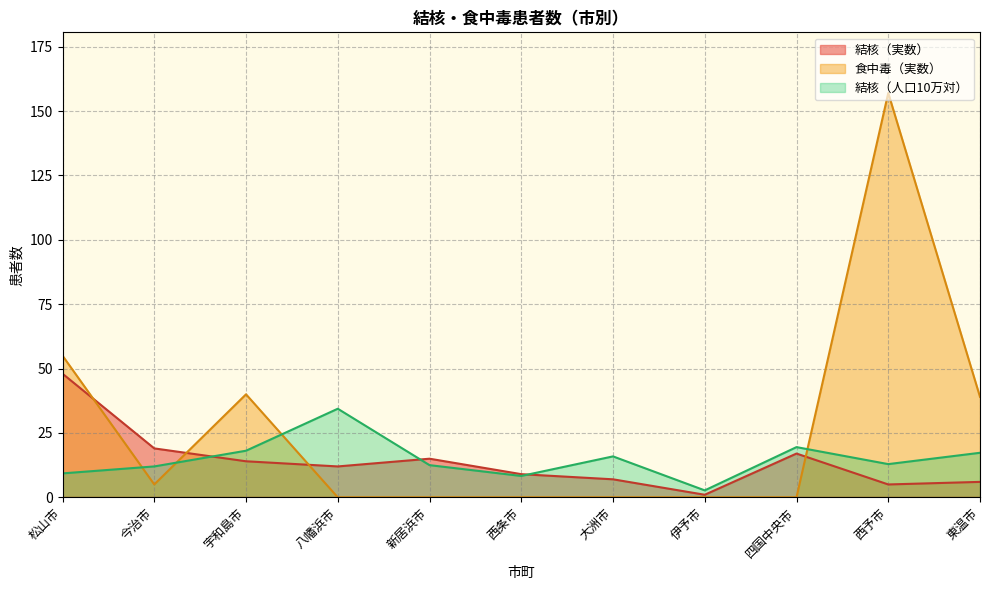

How many series are shown in this chart?

3